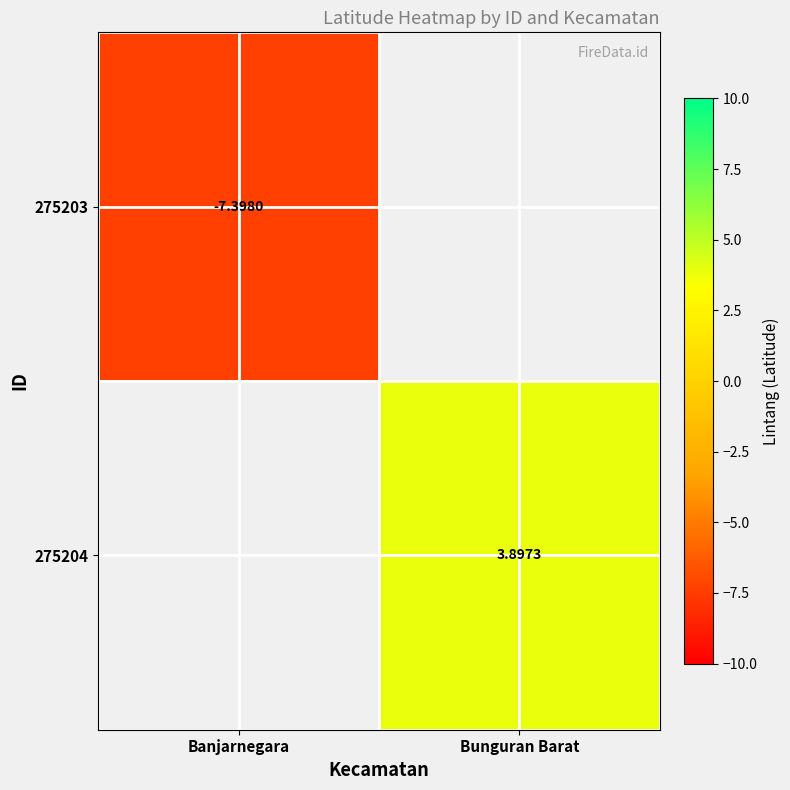

Which label corresponds to the largest value in the chart?

Bunguran Barat